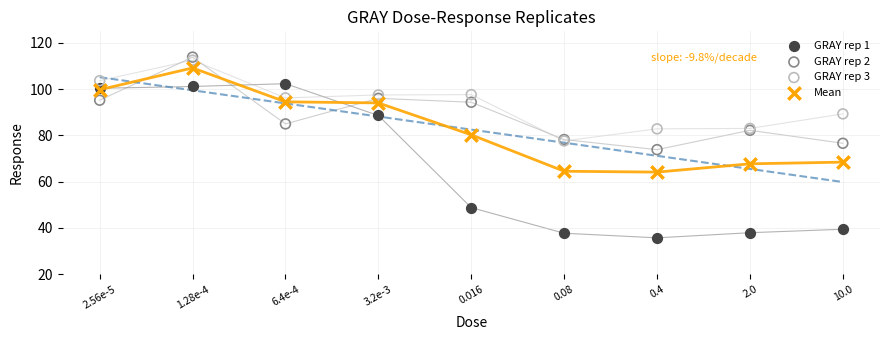

Which series has the largest Y range (max minus min)?

GRAY rep 1